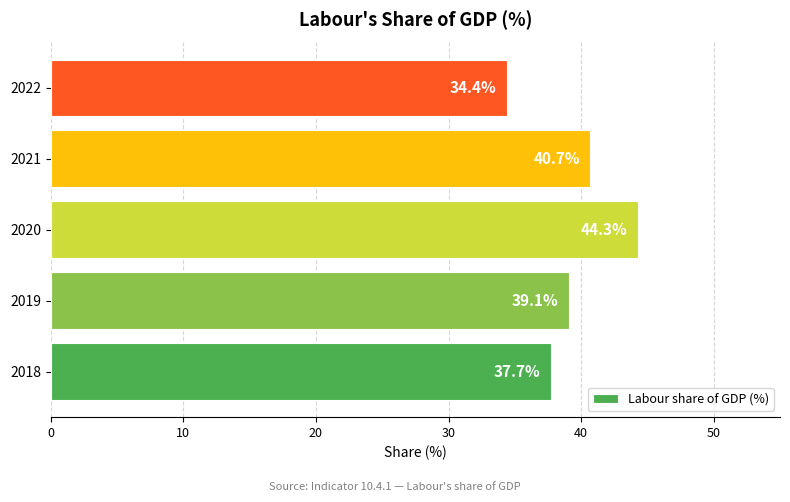

At which category does the chart reach its peak across all series?

2020